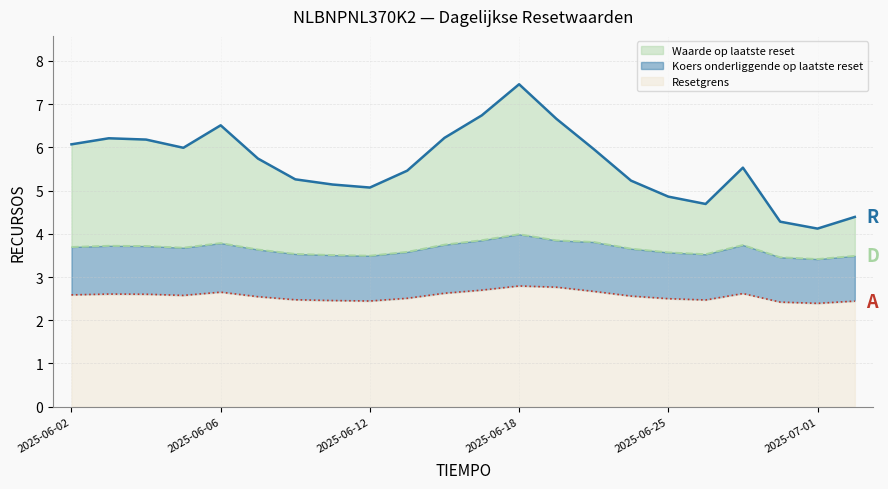

True or false: Koers onderliggende op laatste reset has more than 2 points higher than both neighbors.

True